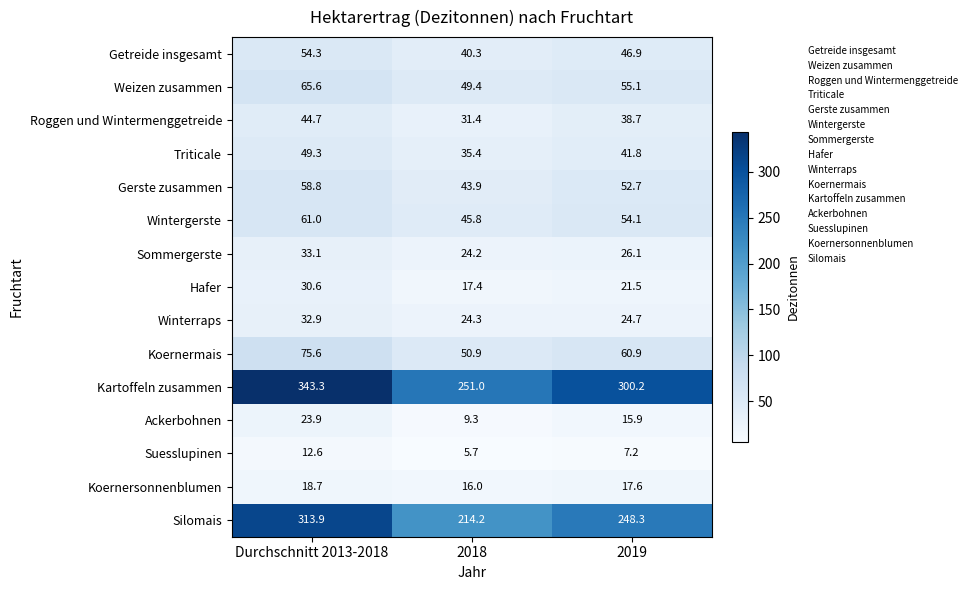

Rank the series by their maximum value, from highest to lowest.

Kartoffeln zusammen, Silomais, Koernermais, Weizen zusammen, Wintergerste, Gerste zusammen, Getreide insgesamt, Triticale, Roggen und Wintermenggetreide, Sommergerste, Winterraps, Hafer, Ackerbohnen, Koernersonnenblumen, Suesslupinen